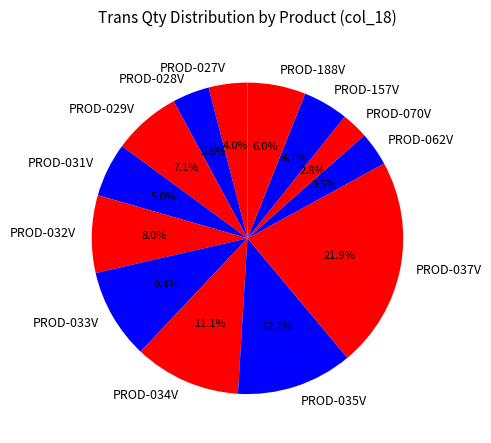

What is the ratio of the value at PROD-031V to the value at PROD-062V?

1.6